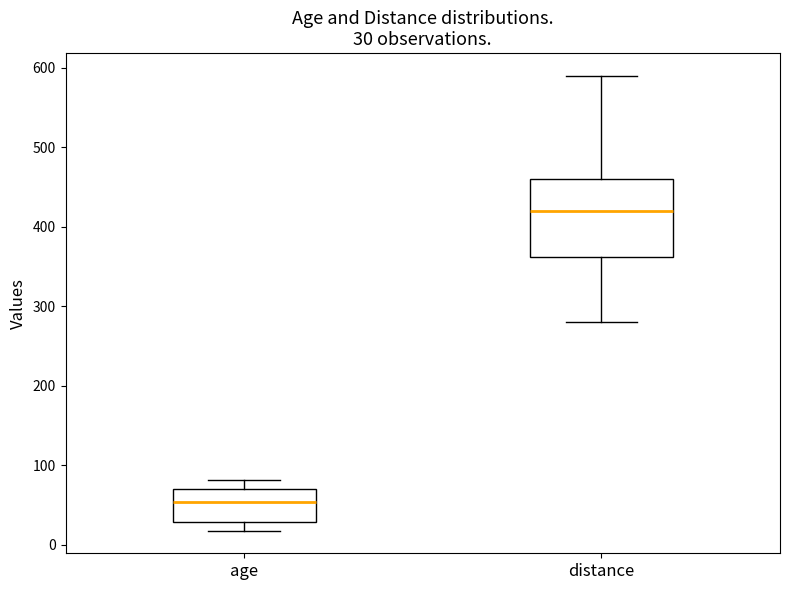

Which box is the tallest, from its lower edge to its upper edge?

distance